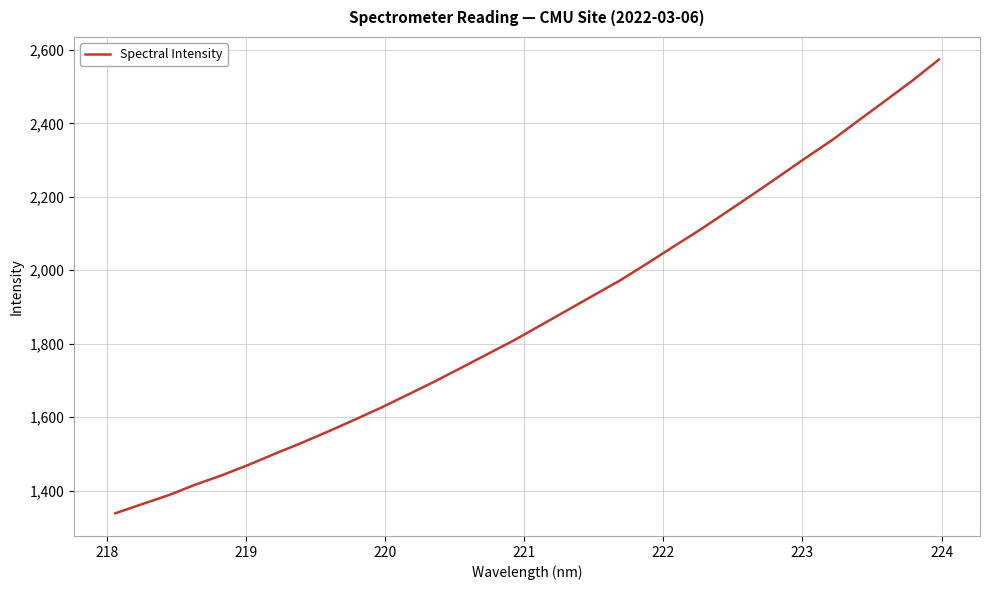

What is the difference between the maximum and minimum values?

1234.8